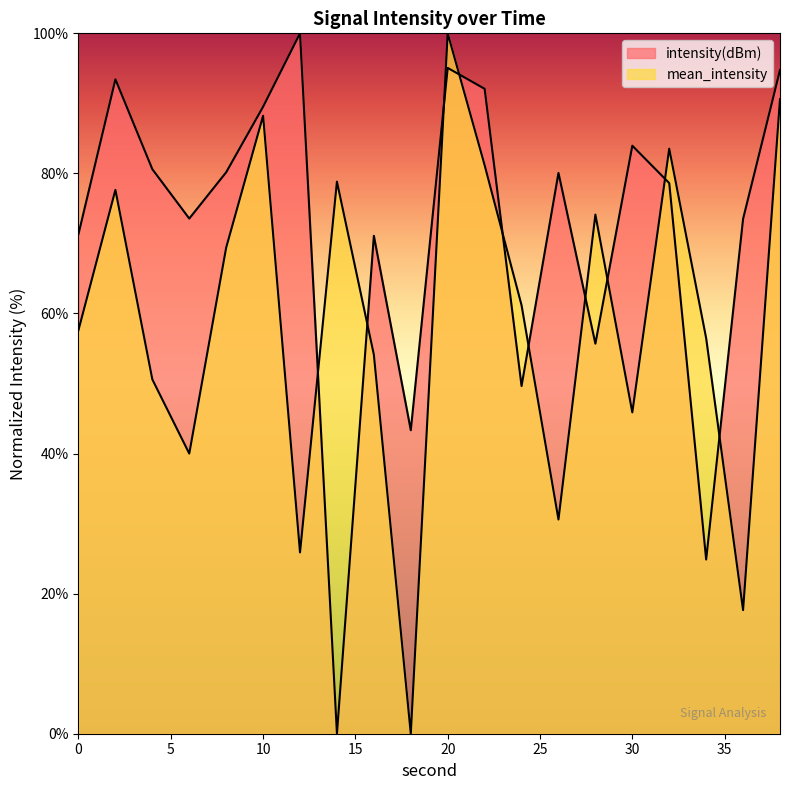

Count the number of data series in this chart.

2